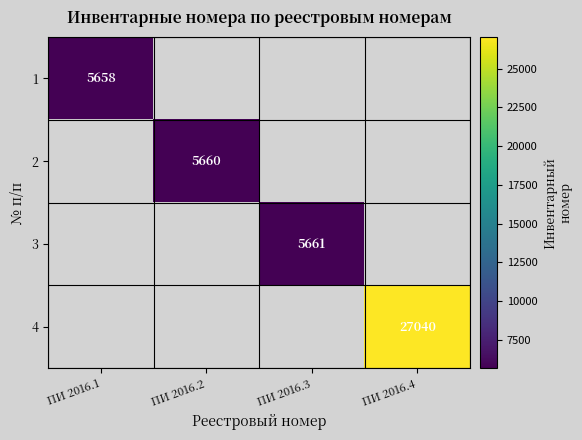

The 3 series shows 5661 at ПИ 2016.3. True or false?

True